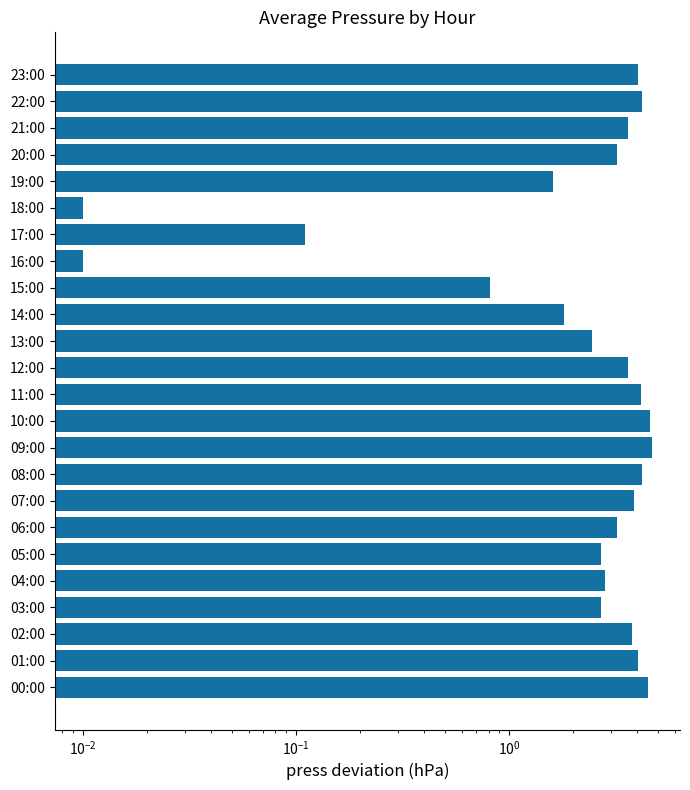

What position from the left is 11:00?

12